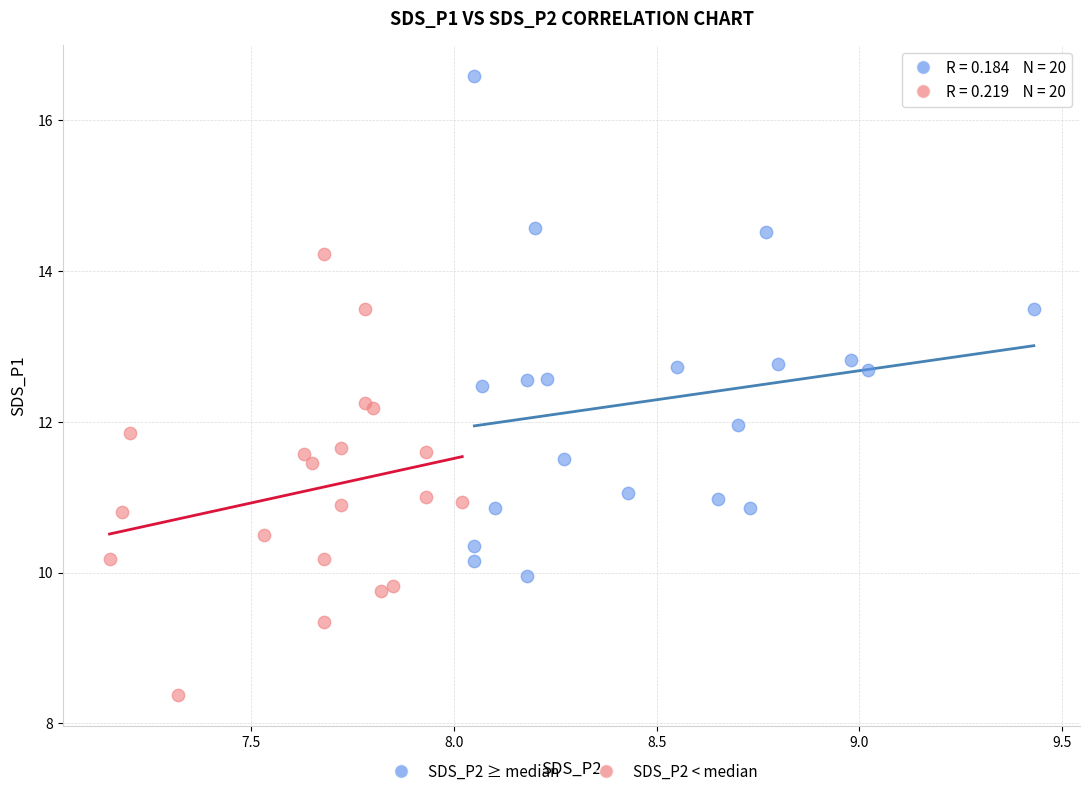

Which series has the largest Y range (max minus min)?

SDS_P2 ≥ median